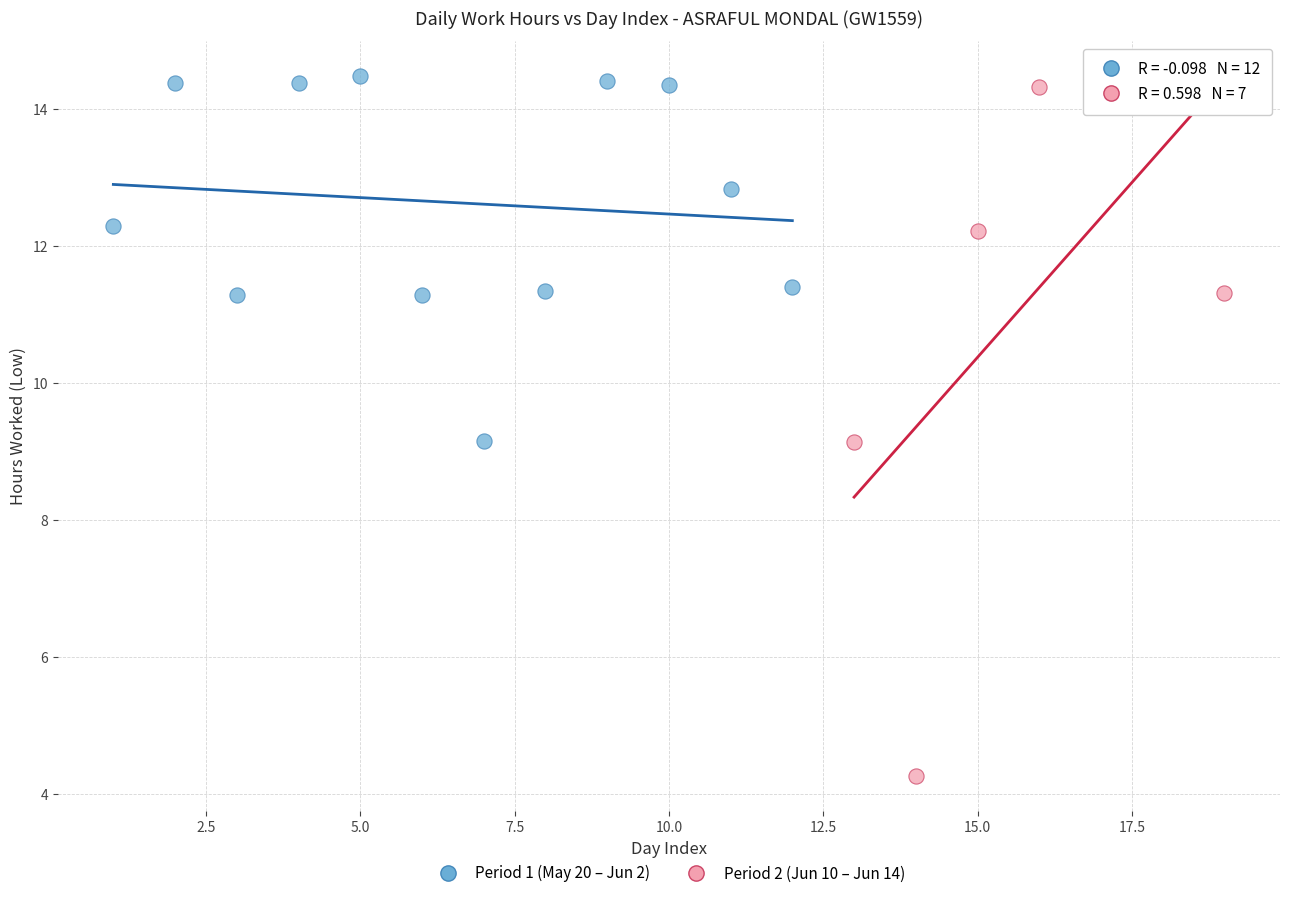

Which series contains the highest Y value?

Period 1 (May 20 – Jun 2)